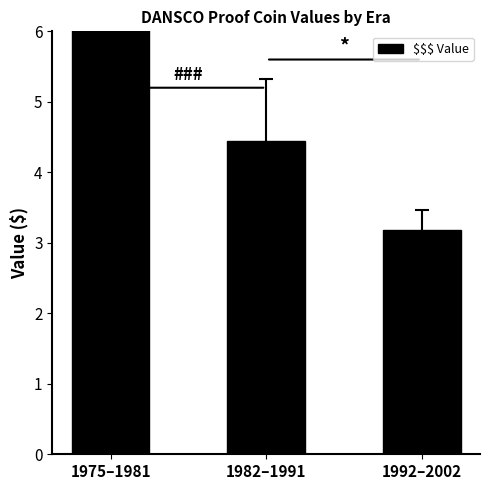

How many bars are there in total?

3